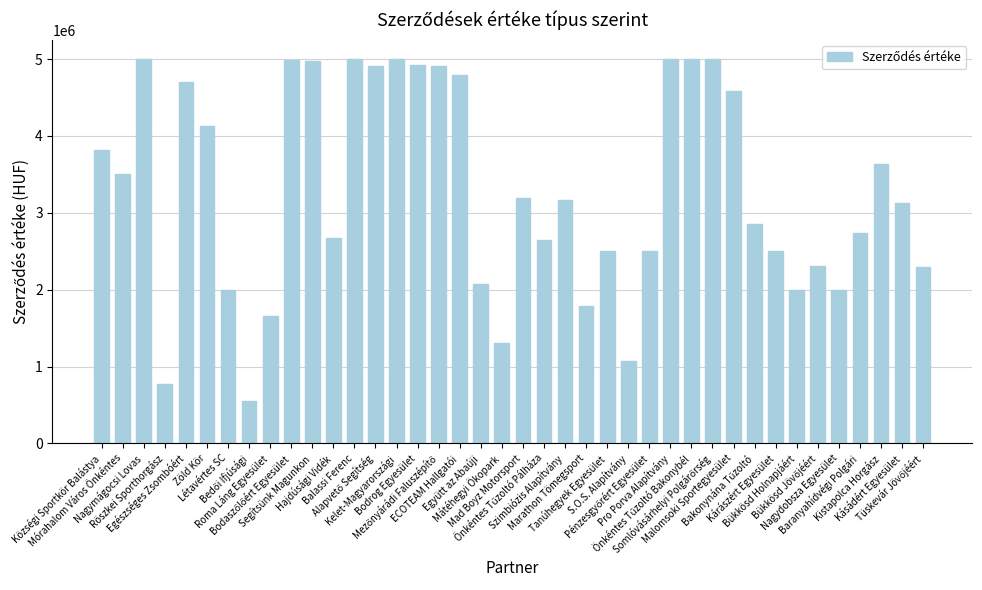

What is the smallest value displayed?

554863